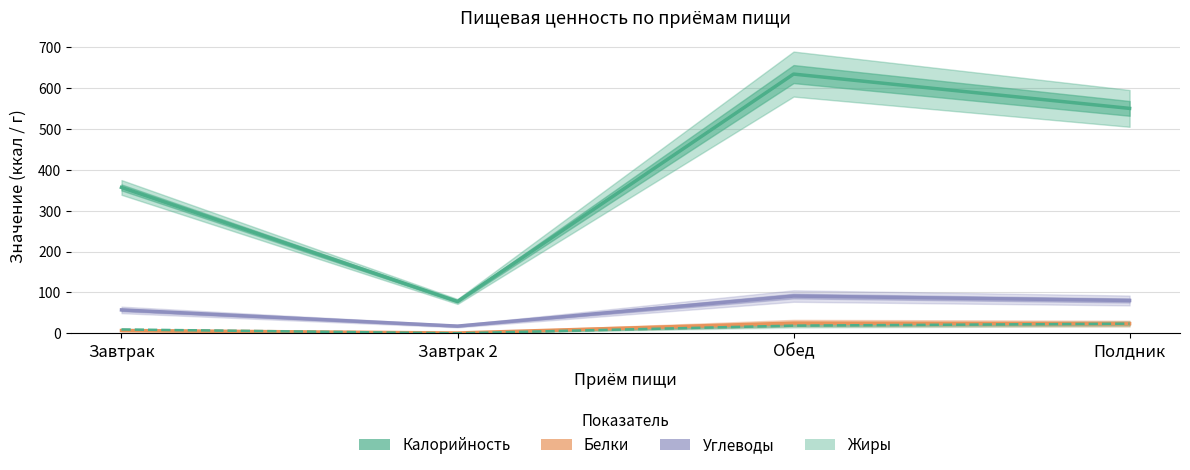

The value of Углеводы at Завтрак 2 is 17.8. True or false?

True